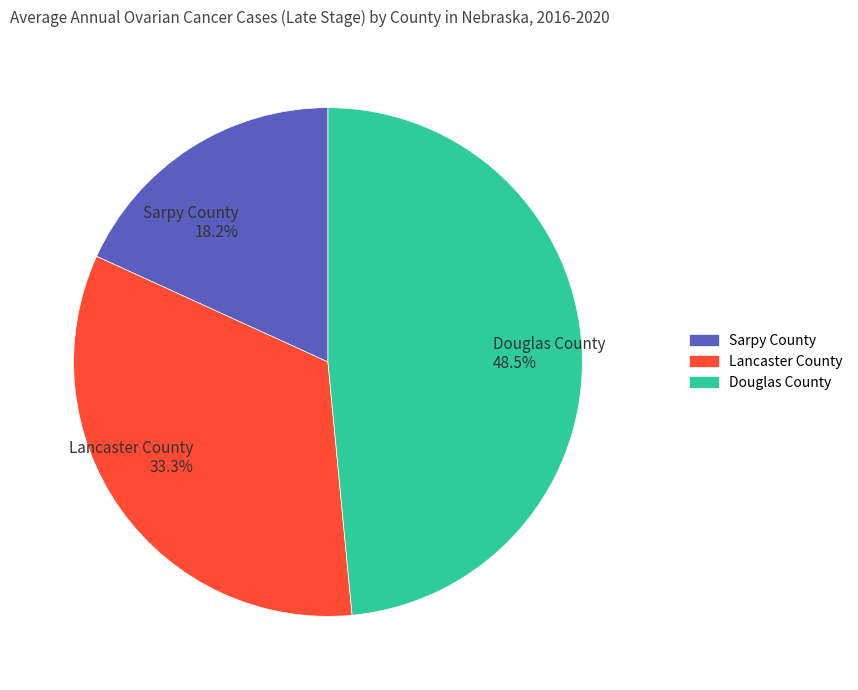

To the nearest percent, what percentage of the pie is Lancaster County?

33%